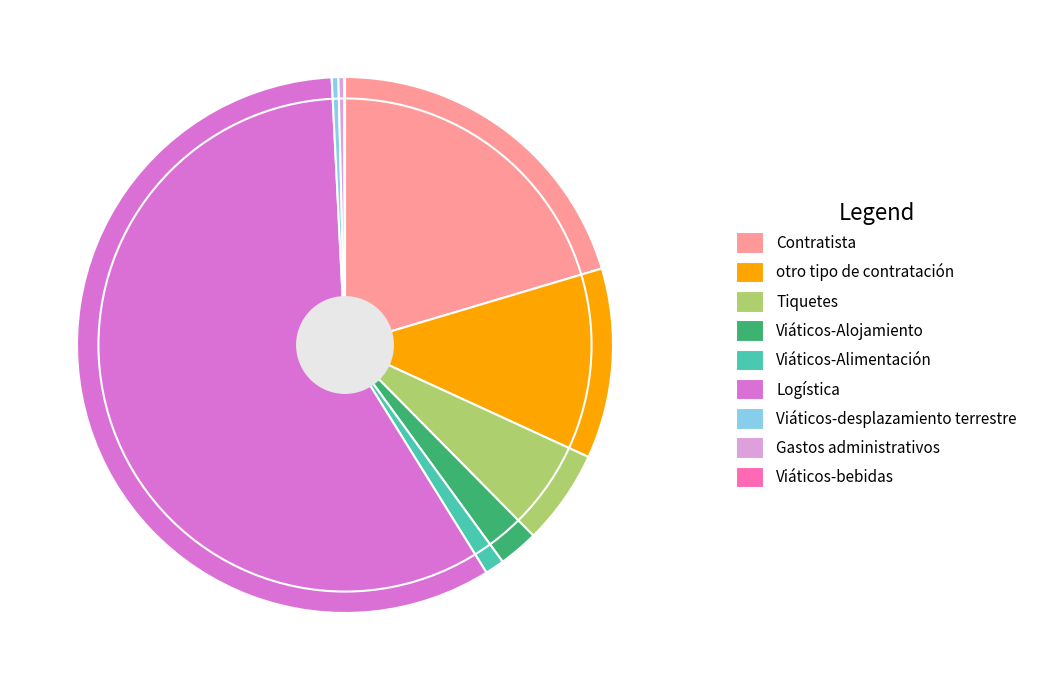

Combined, do Viáticos-Alojamiento and Gastos administrativos account for over 50%?

No